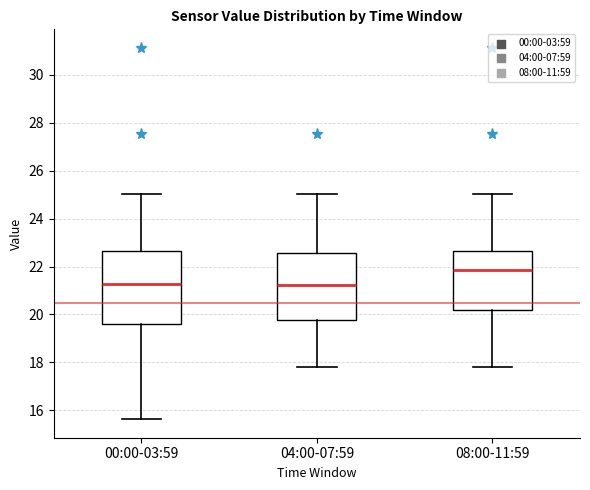

Reading left to right, read every box against the y-axis: the position of its median line, the range the box covers, and the ends of its whiskers. The values are not printed on the chart, so give them approximately, as read against the axis.

00:00-03:59: median 21.2, box 19.6 to 22.6, whiskers 15.6 to 25.0
04:00-07:59: median 21.2, box 19.8 to 22.6, whiskers 17.8 to 25.0
08:00-11:59: median 21.8, box 20.2 to 22.6, whiskers 17.8 to 25.0